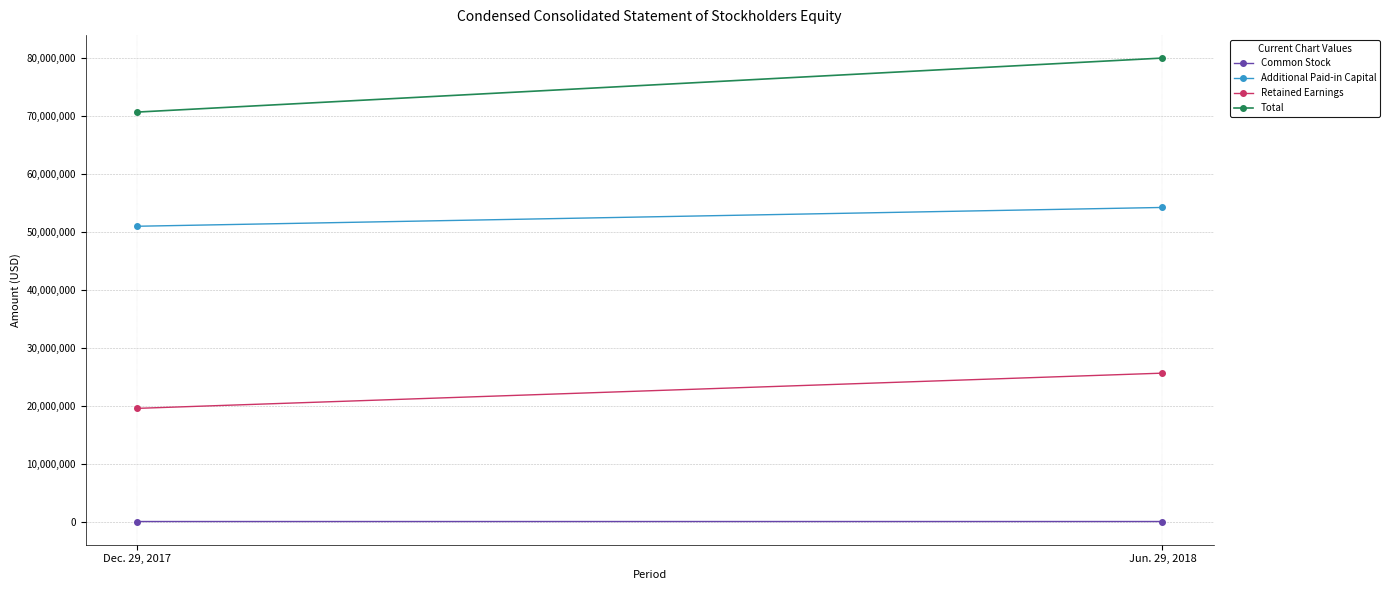

Which series changed the most between Dec. 29, 2017 and Jun. 29, 2018?

Total